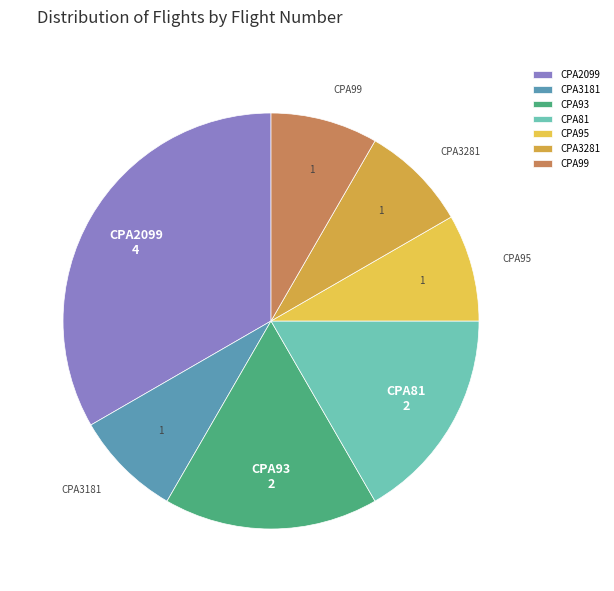

Approximately how many times larger is the value at CPA81 compared to CPA99?

2.0